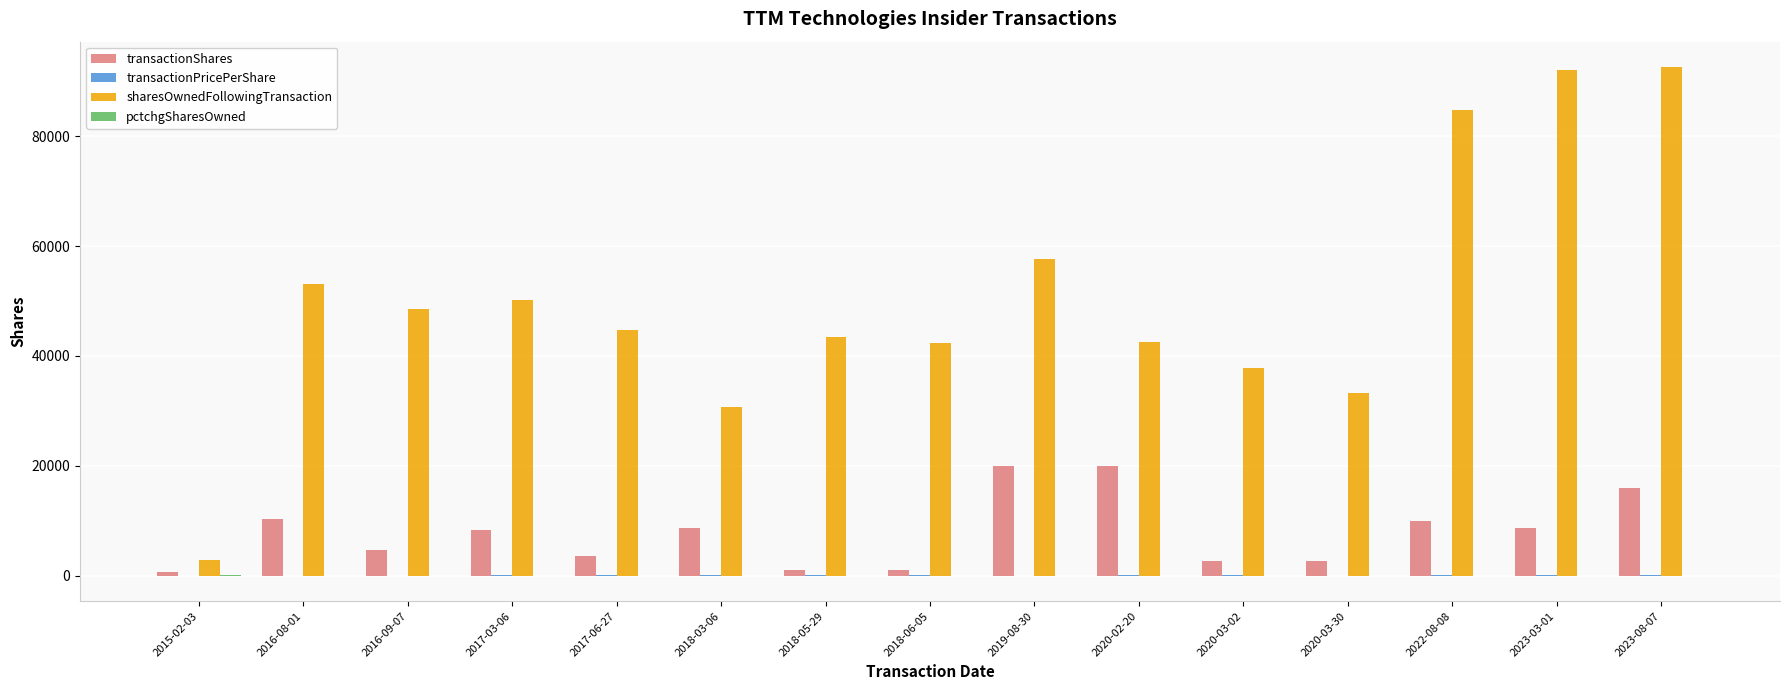

True or false: transactionShares has a value of 4565.0 at 2016-09-07.

True